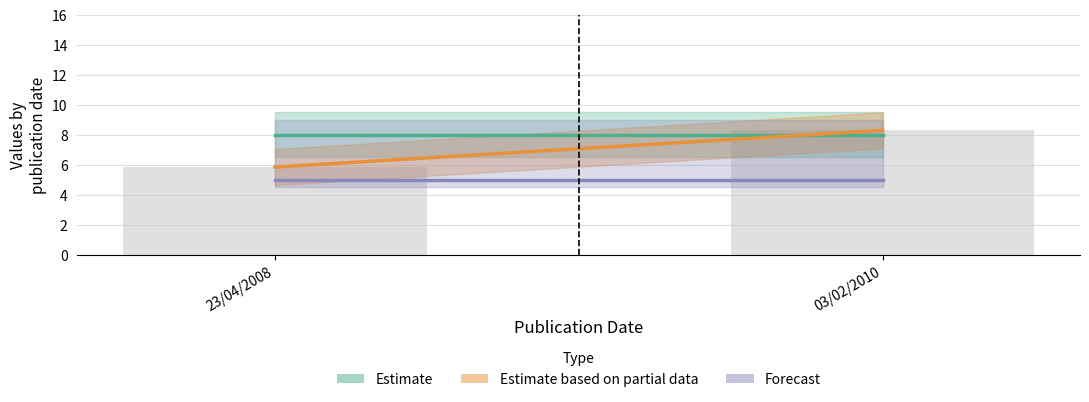

What is the maximum value shown in the chart?

8.3